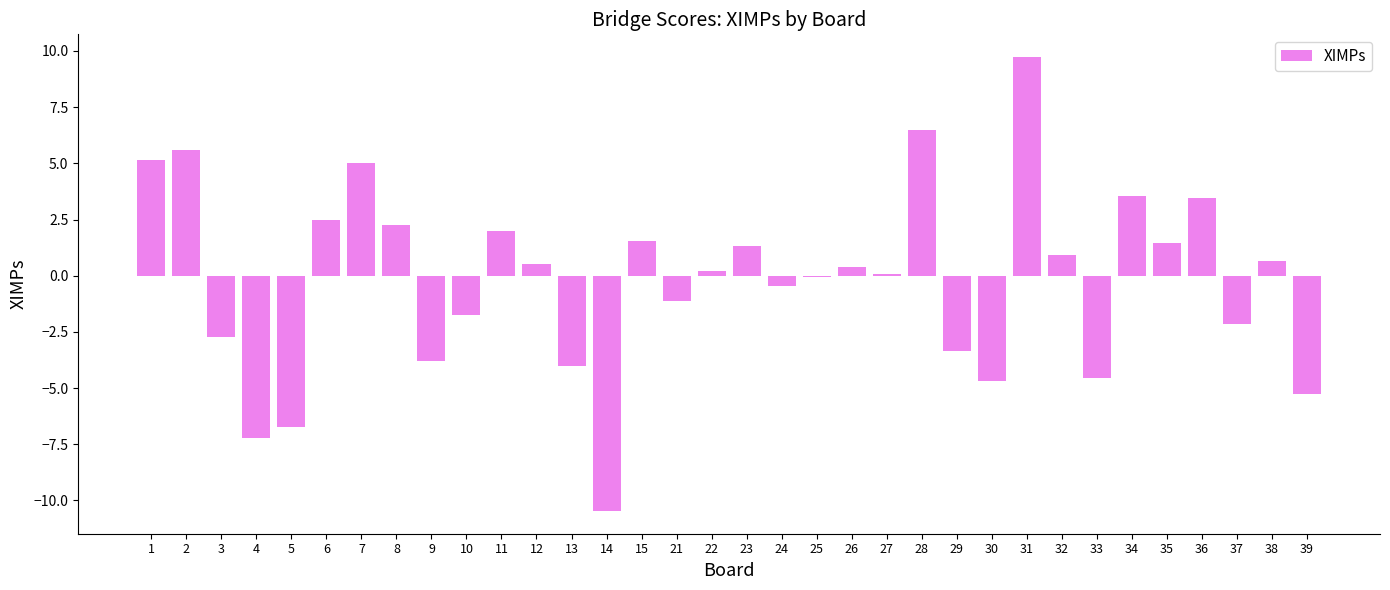

What is the minimum value shown in the chart?

-10.5